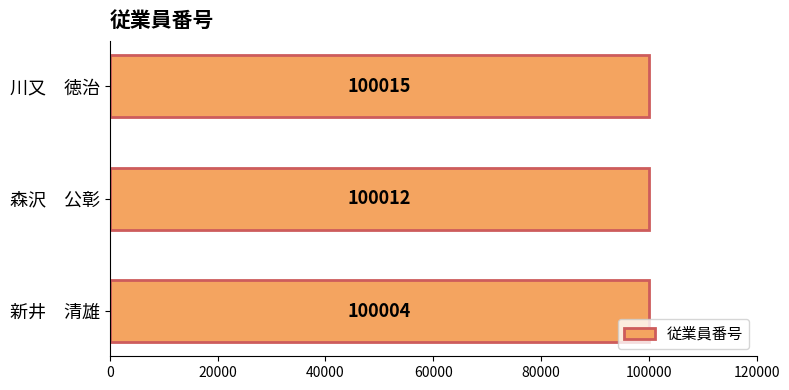

What is the difference between the values at 川又　徳治 and 新井　清雄?

11